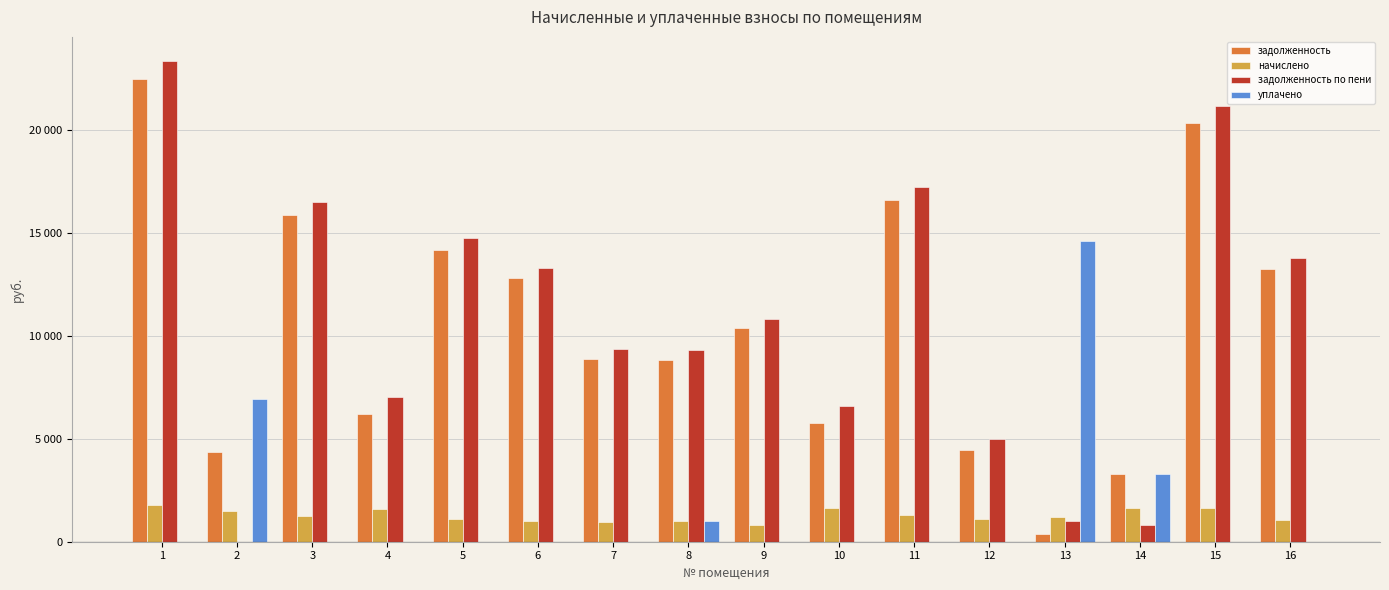

What are all the series names shown in the legend?

задолженность, начислено, задолженность по пени, уплачено